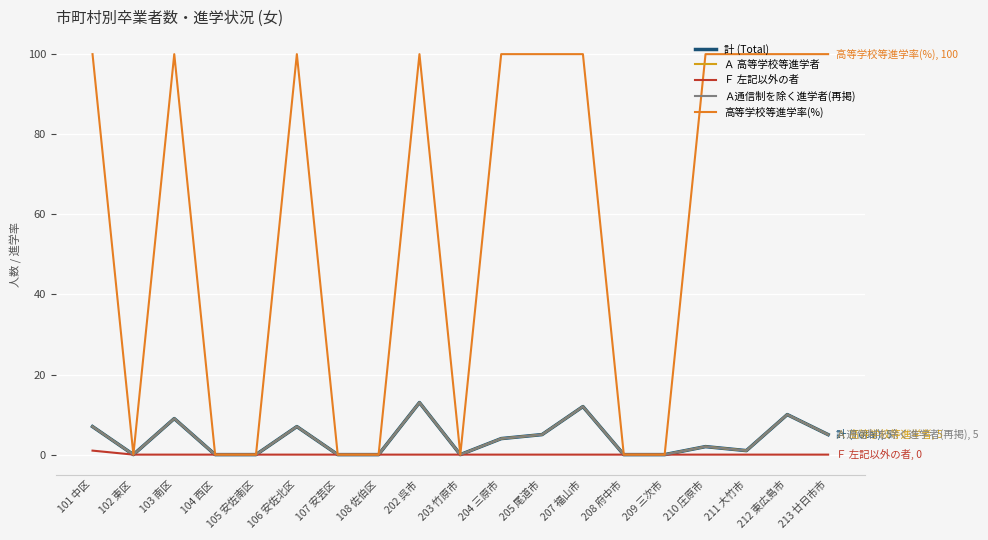

Does the chart display data point markers on the line(s)?

No